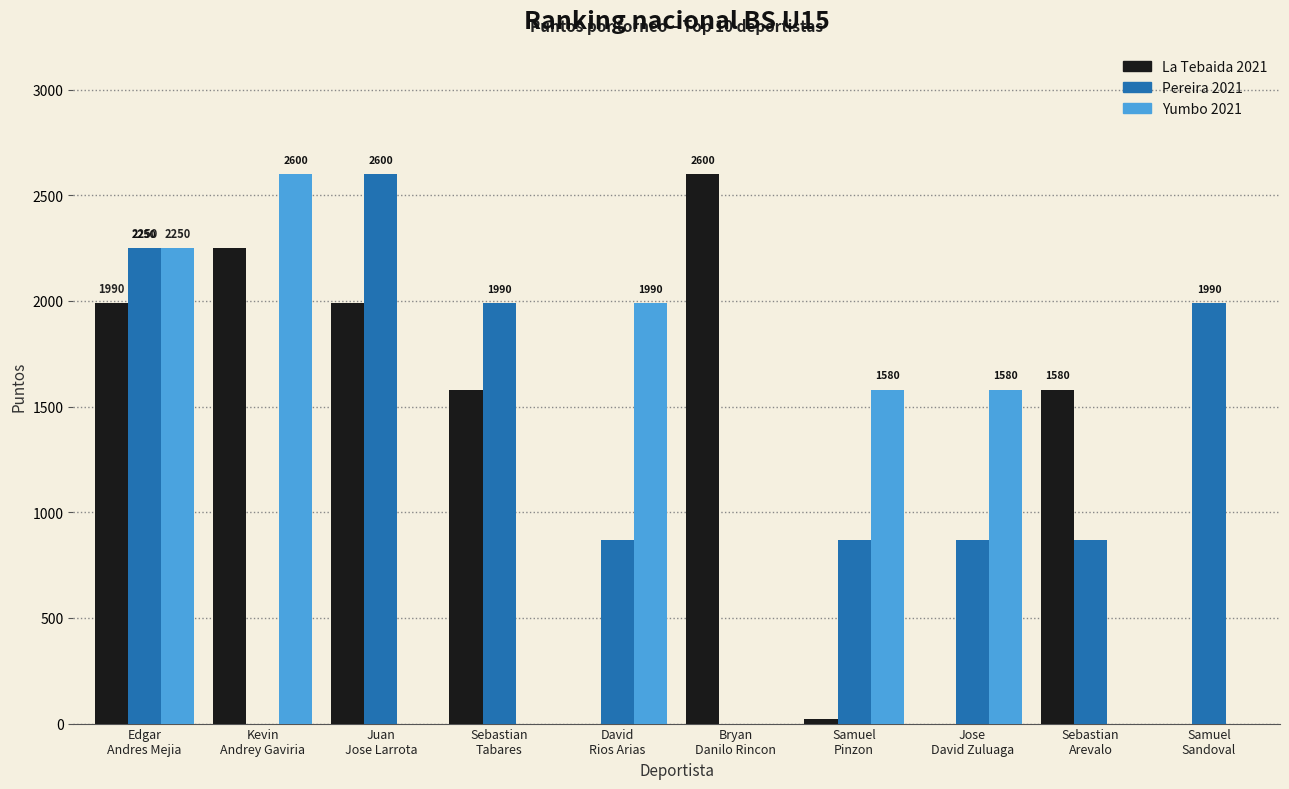

Count the Pereira 2021 values in the range 870 to 1990.

6